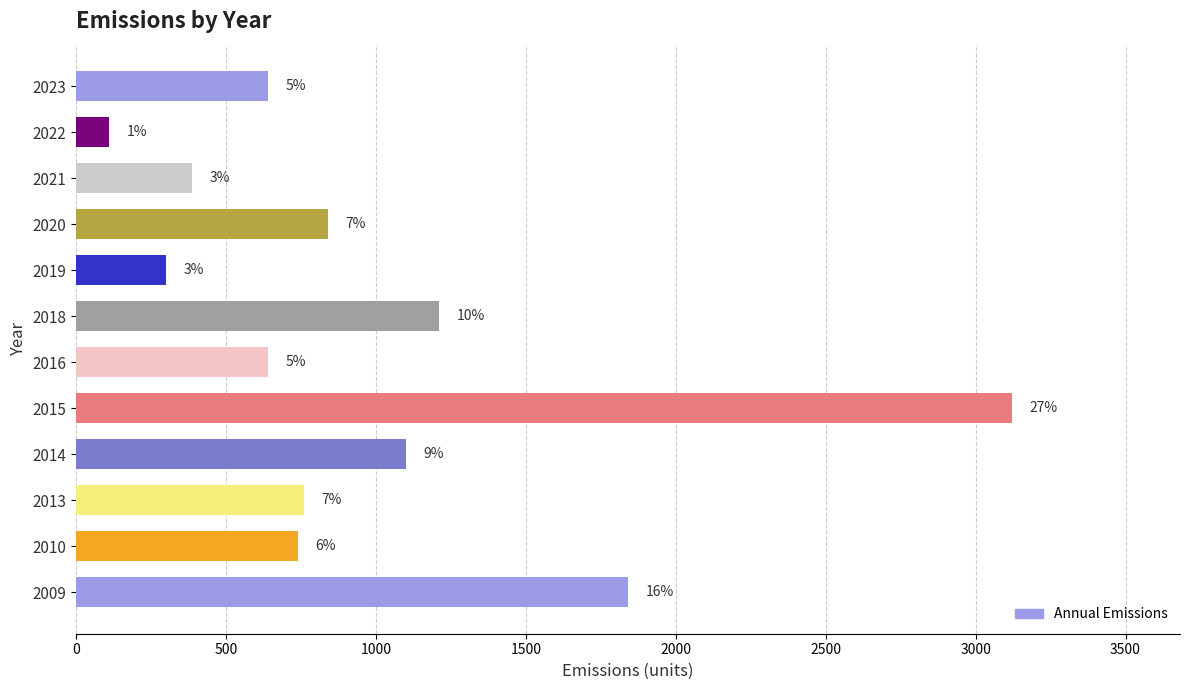

Are the bars horizontal?

Yes